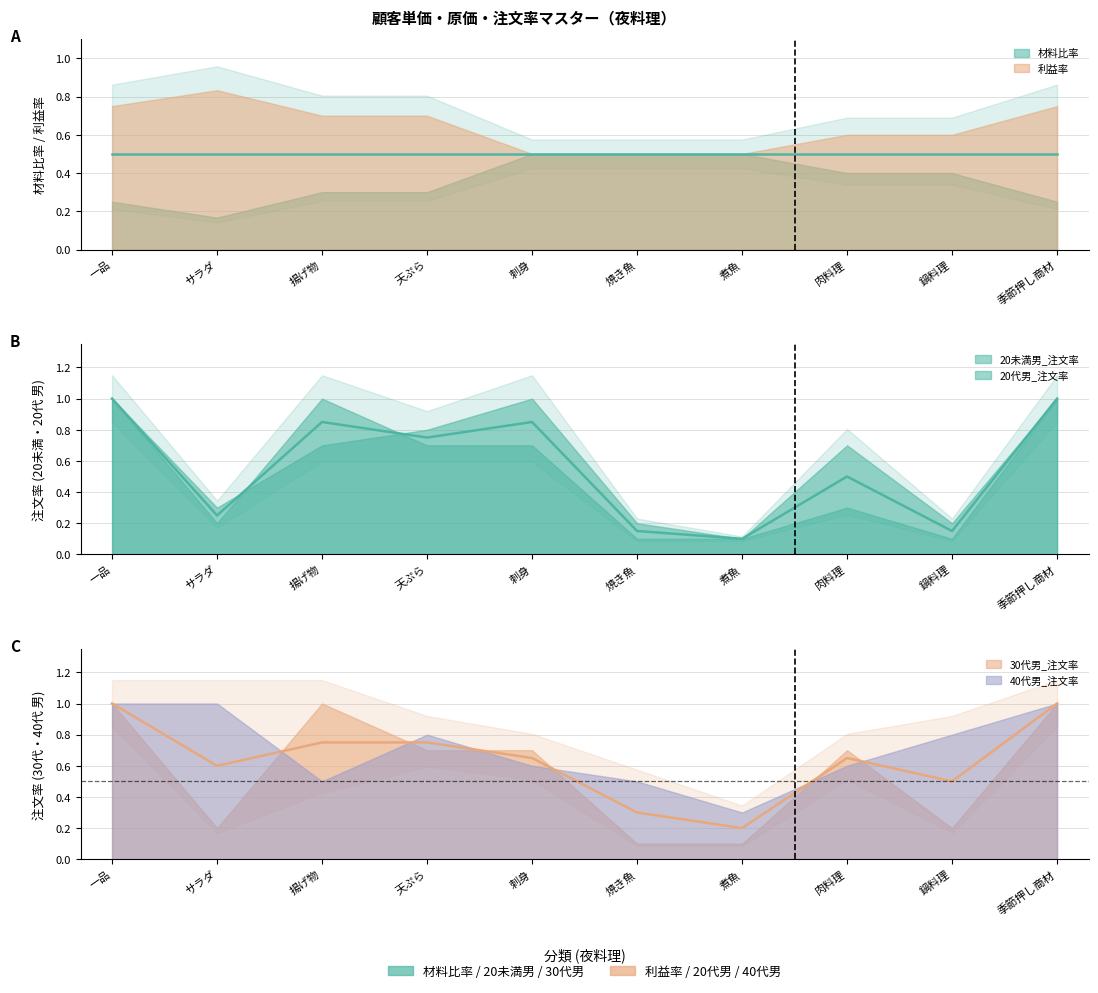

What is the average value of the 利益率 series?

0.6